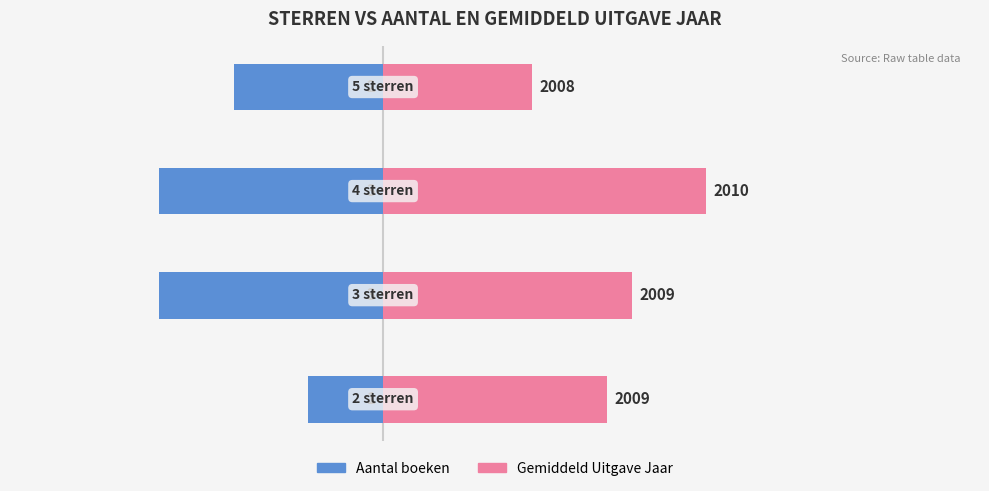

Which series has the largest range (max minus min)?

Gemiddeld Uitgave Jaar